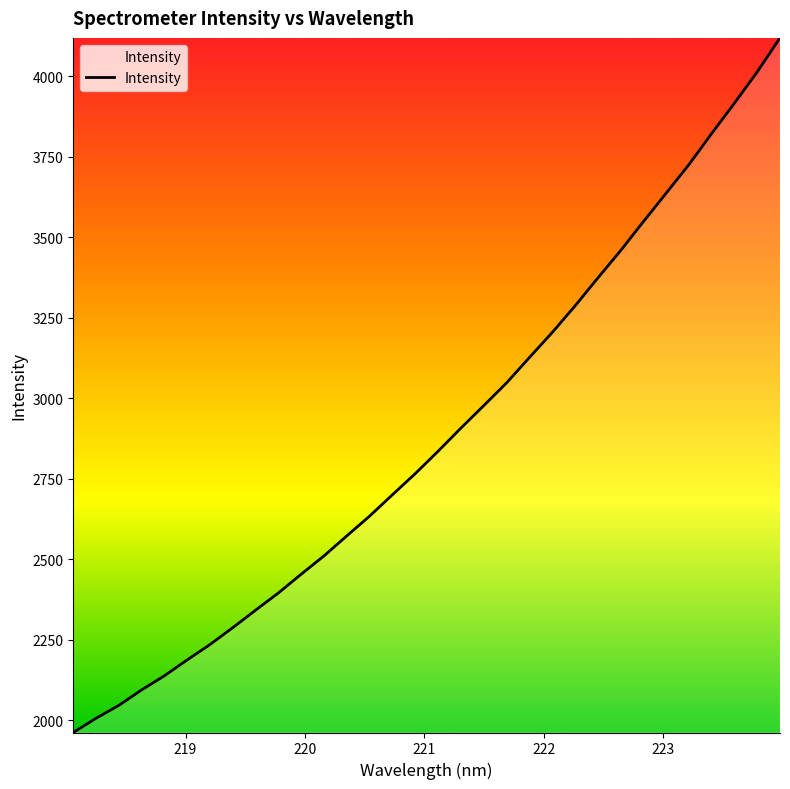

What is the minimum value shown in the chart?

1962.7